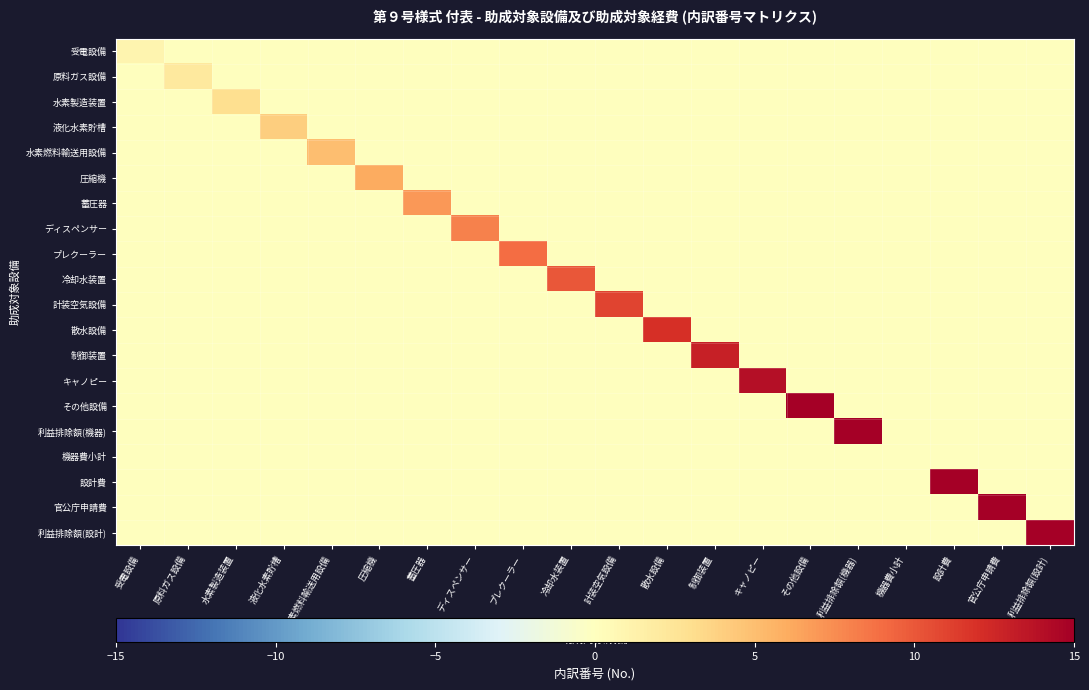

Reading right to left, what are all the values shown in this chart?

受電設備: 利益排除額(設計)=0	官公庁申請費=0	設計費=0	機器費小計=0	利益排除額(機器)=0	その他設備=0	キャノピー=0	制御装置=0	散水設備=0	計装空気設備=0	冷却水装置=0	プレクーラー=0	ディスペンサー=0	蓄圧器=0	圧縮機=0	水素燃料輸送用設備=0	液化水素貯槽=0	水素製造装置=0	原料ガス設備=0	受電設備=1
原料ガス設備: 利益排除額(設計)=0	官公庁申請費=0	設計費=0	機器費小計=0	利益排除額(機器)=0	その他設備=0	キャノピー=0	制御装置=0	散水設備=0	計装空気設備=0	冷却水装置=0	プレクーラー=0	ディスペンサー=0	蓄圧器=0	圧縮機=0	水素燃料輸送用設備=0	液化水素貯槽=0	水素製造装置=0	原料ガス設備=2	受電設備=0
水素製造装置: 利益排除額(設計)=0	官公庁申請費=0	設計費=0	機器費小計=0	利益排除額(機器)=0	その他設備=0	キャノピー=0	制御装置=0	散水設備=0	計装空気設備=0	冷却水装置=0	プレクーラー=0	ディスペンサー=0	蓄圧器=0	圧縮機=0	水素燃料輸送用設備=0	液化水素貯槽=0	水素製造装置=3	原料ガス設備=0	受電設備=0
液化水素貯槽: 利益排除額(設計)=0	官公庁申請費=0	設計費=0	機器費小計=0	利益排除額(機器)=0	その他設備=0	キャノピー=0	制御装置=0	散水設備=0	計装空気設備=0	冷却水装置=0	プレクーラー=0	ディスペンサー=0	蓄圧器=0	圧縮機=0	水素燃料輸送用設備=0	液化水素貯槽=4	水素製造装置=0	原料ガス設備=0	受電設備=0
水素燃料輸送用設備: 利益排除額(設計)=0	官公庁申請費=0	設計費=0	機器費小計=0	利益排除額(機器)=0	その他設備=0	キャノピー=0	制御装置=0	散水設備=0	計装空気設備=0	冷却水装置=0	プレクーラー=0	ディスペンサー=0	蓄圧器=0	圧縮機=0	水素燃料輸送用設備=5	液化水素貯槽=0	水素製造装置=0	原料ガス設備=0	受電設備=0
圧縮機: 利益排除額(設計)=0	官公庁申請費=0	設計費=0	機器費小計=0	利益排除額(機器)=0	その他設備=0	キャノピー=0	制御装置=0	散水設備=0	計装空気設備=0	冷却水装置=0	プレクーラー=0	ディスペンサー=0	蓄圧器=0	圧縮機=6	水素燃料輸送用設備=0	液化水素貯槽=0	水素製造装置=0	原料ガス設備=0	受電設備=0
蓄圧器: 利益排除額(設計)=0	官公庁申請費=0	設計費=0	機器費小計=0	利益排除額(機器)=0	その他設備=0	キャノピー=0	制御装置=0	散水設備=0	計装空気設備=0	冷却水装置=0	プレクーラー=0	ディスペンサー=0	蓄圧器=7	圧縮機=0	水素燃料輸送用設備=0	液化水素貯槽=0	水素製造装置=0	原料ガス設備=0	受電設備=0
ディスペンサー: 利益排除額(設計)=0	官公庁申請費=0	設計費=0	機器費小計=0	利益排除額(機器)=0	その他設備=0	キャノピー=0	制御装置=0	散水設備=0	計装空気設備=0	冷却水装置=0	プレクーラー=0	ディスペンサー=8	蓄圧器=0	圧縮機=0	水素燃料輸送用設備=0	液化水素貯槽=0	水素製造装置=0	原料ガス設備=0	受電設備=0
プレクーラー: 利益排除額(設計)=0	官公庁申請費=0	設計費=0	機器費小計=0	利益排除額(機器)=0	その他設備=0	キャノピー=0	制御装置=0	散水設備=0	計装空気設備=0	冷却水装置=0	プレクーラー=9	ディスペンサー=0	蓄圧器=0	圧縮機=0	水素燃料輸送用設備=0	液化水素貯槽=0	水素製造装置=0	原料ガス設備=0	受電設備=0
冷却水装置: 利益排除額(設計)=0	官公庁申請費=0	設計費=0	機器費小計=0	利益排除額(機器)=0	その他設備=0	キャノピー=0	制御装置=0	散水設備=0	計装空気設備=0	冷却水装置=10	プレクーラー=0	ディスペンサー=0	蓄圧器=0	圧縮機=0	水素燃料輸送用設備=0	液化水素貯槽=0	水素製造装置=0	原料ガス設備=0	受電設備=0
計装空気設備: 利益排除額(設計)=0	官公庁申請費=0	設計費=0	機器費小計=0	利益排除額(機器)=0	その他設備=0	キャノピー=0	制御装置=0	散水設備=0	計装空気設備=11	冷却水装置=0	プレクーラー=0	ディスペンサー=0	蓄圧器=0	圧縮機=0	水素燃料輸送用設備=0	液化水素貯槽=0	水素製造装置=0	原料ガス設備=0	受電設備=0
散水設備: 利益排除額(設計)=0	官公庁申請費=0	設計費=0	機器費小計=0	利益排除額(機器)=0	その他設備=0	キャノピー=0	制御装置=0	散水設備=12	計装空気設備=0	冷却水装置=0	プレクーラー=0	ディスペンサー=0	蓄圧器=0	圧縮機=0	水素燃料輸送用設備=0	液化水素貯槽=0	水素製造装置=0	原料ガス設備=0	受電設備=0
制御装置: 利益排除額(設計)=0	官公庁申請費=0	設計費=0	機器費小計=0	利益排除額(機器)=0	その他設備=0	キャノピー=0	制御装置=13	散水設備=0	計装空気設備=0	冷却水装置=0	プレクーラー=0	ディスペンサー=0	蓄圧器=0	圧縮機=0	水素燃料輸送用設備=0	液化水素貯槽=0	水素製造装置=0	原料ガス設備=0	受電設備=0
キャノピー: 利益排除額(設計)=0	官公庁申請費=0	設計費=0	機器費小計=0	利益排除額(機器)=0	その他設備=0	キャノピー=14	制御装置=0	散水設備=0	計装空気設備=0	冷却水装置=0	プレクーラー=0	ディスペンサー=0	蓄圧器=0	圧縮機=0	水素燃料輸送用設備=0	液化水素貯槽=0	水素製造装置=0	原料ガス設備=0	受電設備=0
その他設備: 利益排除額(設計)=0	官公庁申請費=0	設計費=0	機器費小計=0	利益排除額(機器)=0	その他設備=15	キャノピー=0	制御装置=0	散水設備=0	計装空気設備=0	冷却水装置=0	プレクーラー=0	ディスペンサー=0	蓄圧器=0	圧縮機=0	水素燃料輸送用設備=0	液化水素貯槽=0	水素製造装置=0	原料ガス設備=0	受電設備=0
利益排除額(機器): 利益排除額(設計)=0	官公庁申請費=0	設計費=0	機器費小計=0	利益排除額(機器)=16	その他設備=0	キャノピー=0	制御装置=0	散水設備=0	計装空気設備=0	冷却水装置=0	プレクーラー=0	ディスペンサー=0	蓄圧器=0	圧縮機=0	水素燃料輸送用設備=0	液化水素貯槽=0	水素製造装置=0	原料ガス設備=0	受電設備=0
機器費小計: 利益排除額(設計)=0	官公庁申請費=0	設計費=0	機器費小計=0	利益排除額(機器)=0	その他設備=0	キャノピー=0	制御装置=0	散水設備=0	計装空気設備=0	冷却水装置=0	プレクーラー=0	ディスペンサー=0	蓄圧器=0	圧縮機=0	水素燃料輸送用設備=0	液化水素貯槽=0	水素製造装置=0	原料ガス設備=0	受電設備=0
設計費: 利益排除額(設計)=0	官公庁申請費=0	設計費=18	機器費小計=0	利益排除額(機器)=0	その他設備=0	キャノピー=0	制御装置=0	散水設備=0	計装空気設備=0	冷却水装置=0	プレクーラー=0	ディスペンサー=0	蓄圧器=0	圧縮機=0	水素燃料輸送用設備=0	液化水素貯槽=0	水素製造装置=0	原料ガス設備=0	受電設備=0
官公庁申請費: 利益排除額(設計)=0	官公庁申請費=19	設計費=0	機器費小計=0	利益排除額(機器)=0	その他設備=0	キャノピー=0	制御装置=0	散水設備=0	計装空気設備=0	冷却水装置=0	プレクーラー=0	ディスペンサー=0	蓄圧器=0	圧縮機=0	水素燃料輸送用設備=0	液化水素貯槽=0	水素製造装置=0	原料ガス設備=0	受電設備=0
利益排除額(設計): 利益排除額(設計)=20	官公庁申請費=0	設計費=0	機器費小計=0	利益排除額(機器)=0	その他設備=0	キャノピー=0	制御装置=0	散水設備=0	計装空気設備=0	冷却水装置=0	プレクーラー=0	ディスペンサー=0	蓄圧器=0	圧縮機=0	水素燃料輸送用設備=0	液化水素貯槽=0	水素製造装置=0	原料ガス設備=0	受電設備=0